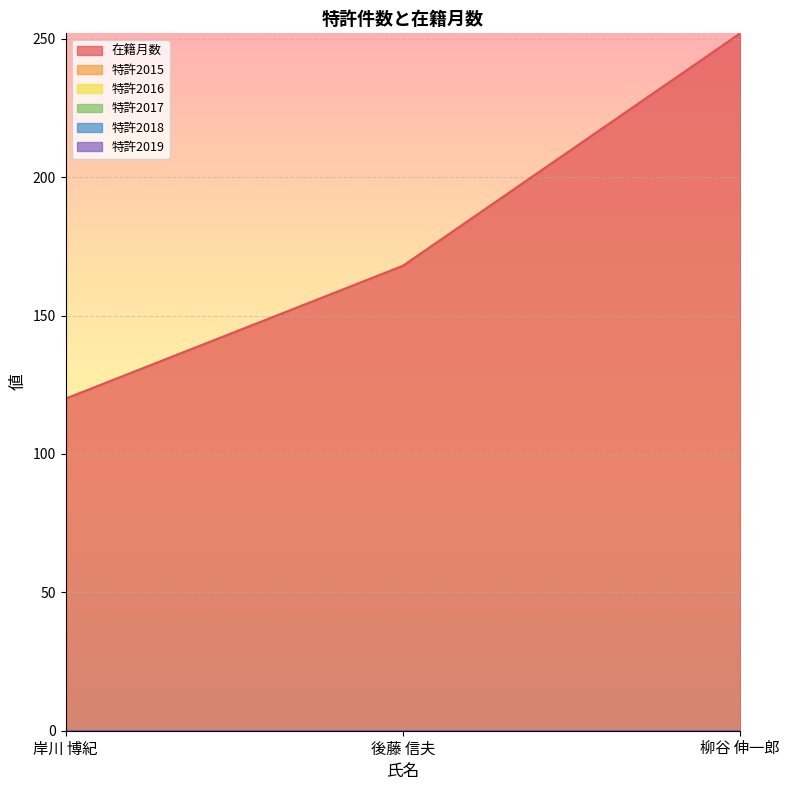

At which category is the sum across all series the highest?

柳谷 伸一郎